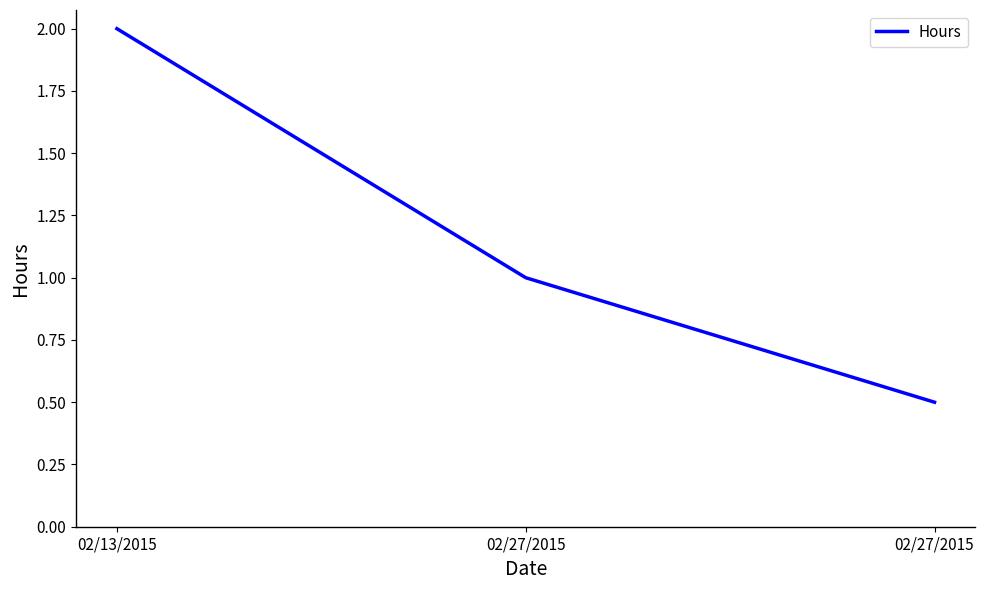

What is the ratio of the value at 02/27/2015 to the value at 02/13/2015?

0.2